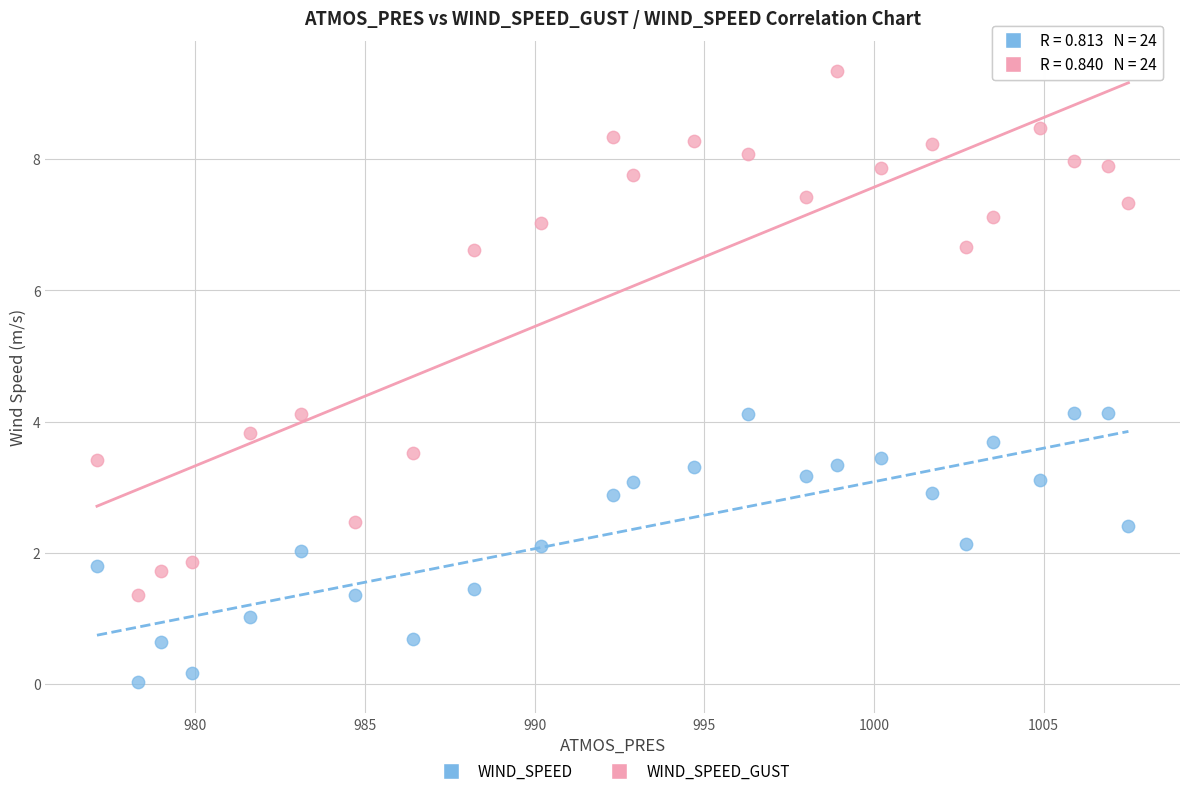

Which series has the largest Y range (max minus min)?

WIND_SPEED_GUST